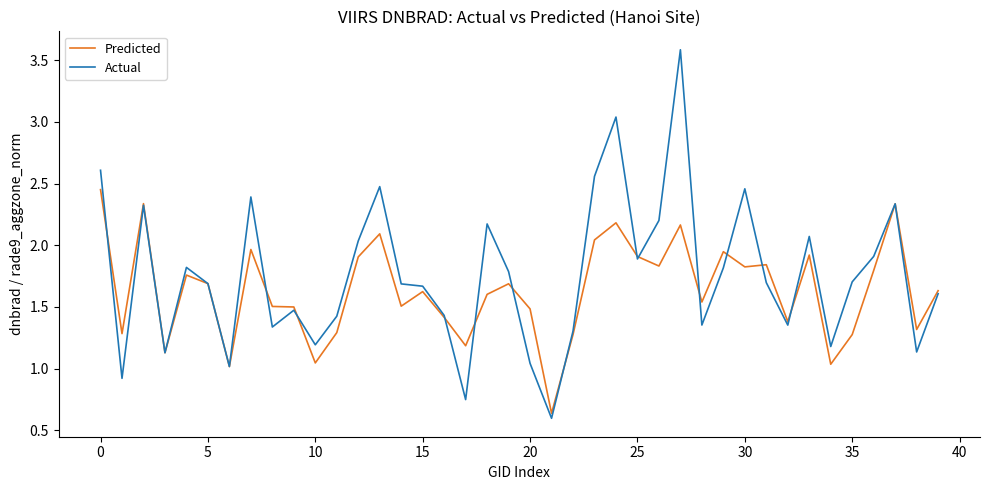

What is the highest value of the Actual series?

3.6